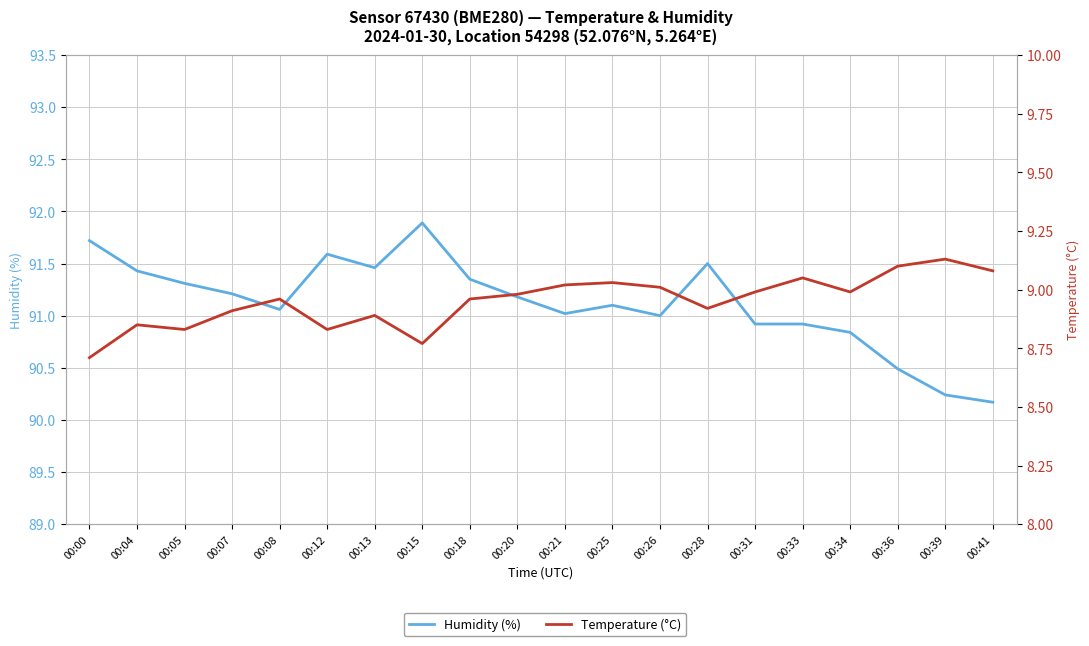

Reading right to left, extract all data points from this chart.

humidity: 00:41=90.2	00:39=90.2	00:36=90.5	00:34=90.8	00:33=90.9	00:31=90.9	00:28=91.5	00:26=91.0	00:25=91.1	00:21=91.0	00:20=91.2	00:18=91.3	00:15=91.9	00:13=91.5	00:12=91.6	00:08=91.1	00:07=91.2	00:05=91.3	00:04=91.4	00:00=91.7
temperature: 00:41=9.1	00:39=9.1	00:36=9.1	00:34=9.0	00:33=9.1	00:31=9.0	00:28=8.9	00:26=9.0	00:25=9.0	00:21=9.0	00:20=9.0	00:18=9.0	00:15=8.8	00:13=8.9	00:12=8.8	00:08=9.0	00:07=8.9	00:05=8.8	00:04=8.8	00:00=8.7